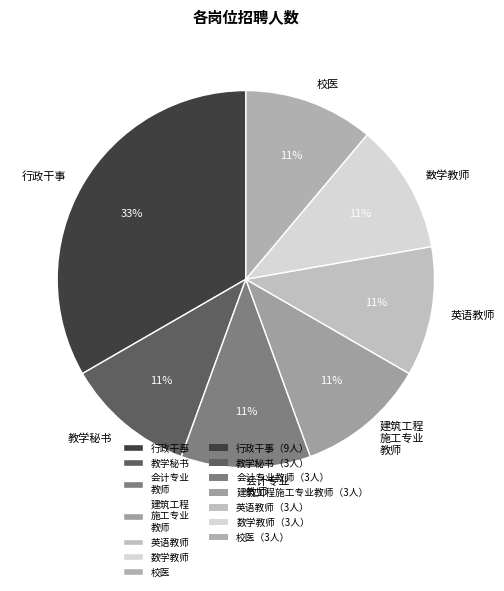

Does any single category account for the majority?

No